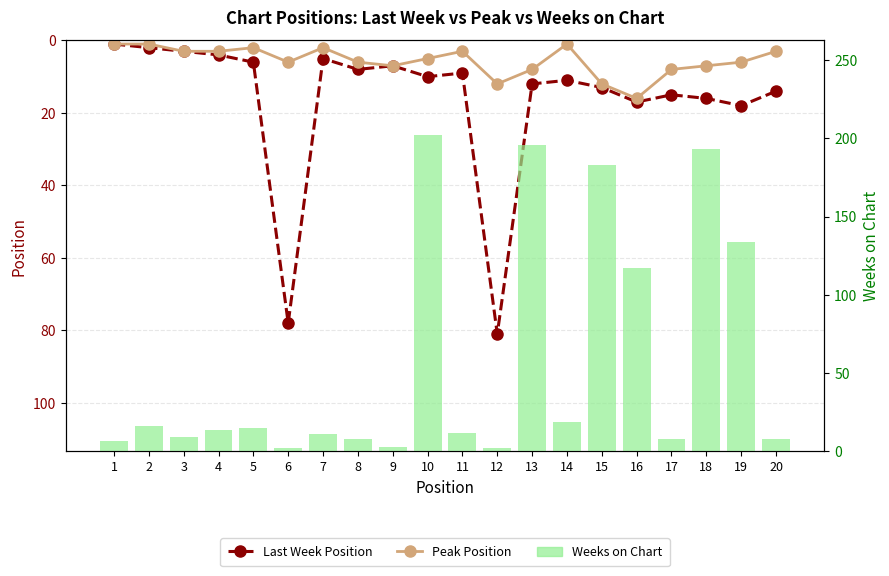

What is the difference between the highest and lowest values at 7?

9